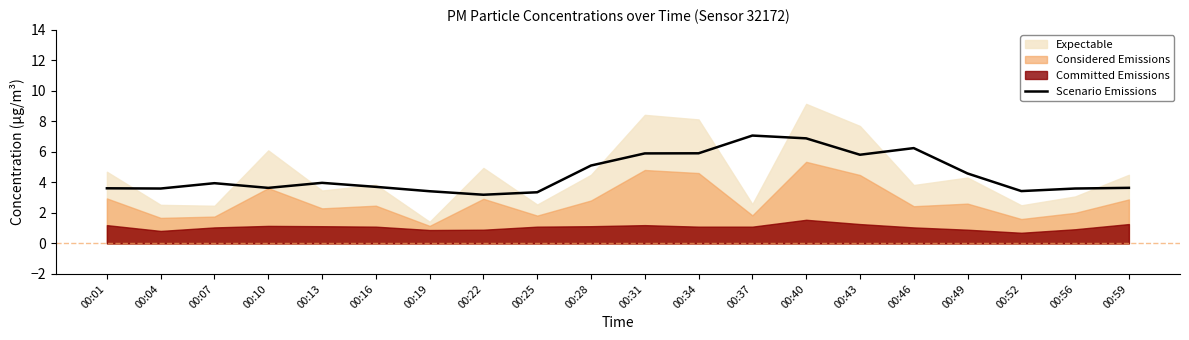

List the labels in order of value, smallest first.

00:22, 00:25, 00:19, 00:52, 00:04, 00:56, 00:01, 00:10, 00:59, 00:16, 00:07, 00:13, 00:49, 00:28, 00:43, 00:31, 00:34, 00:46, 00:40, 00:37